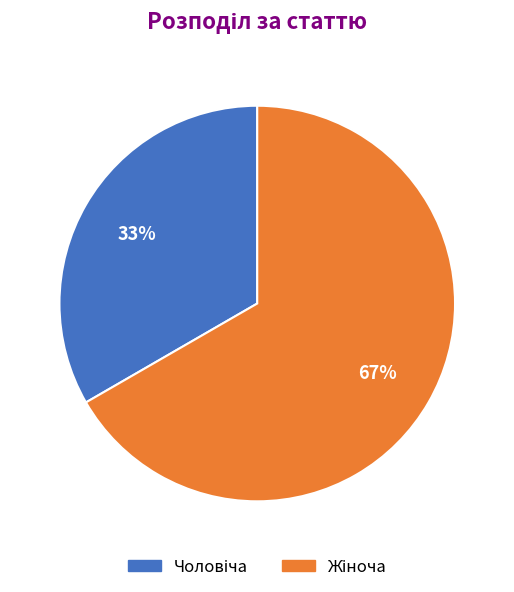

Is there a majority slice in this chart?

Yes